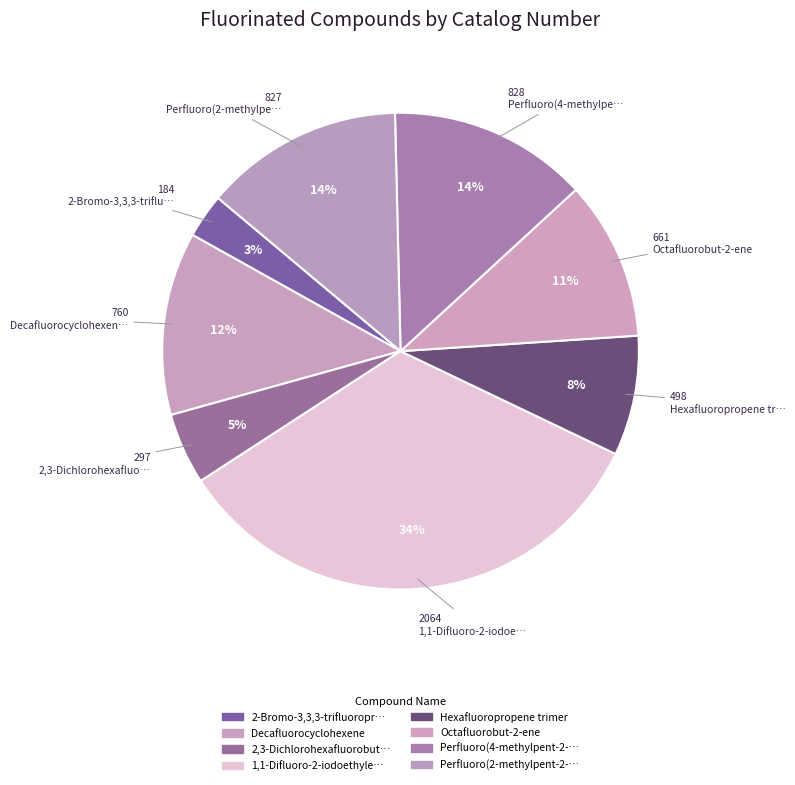

To the nearest percent, what is the difference between the largest and smallest slice percentages?

31%